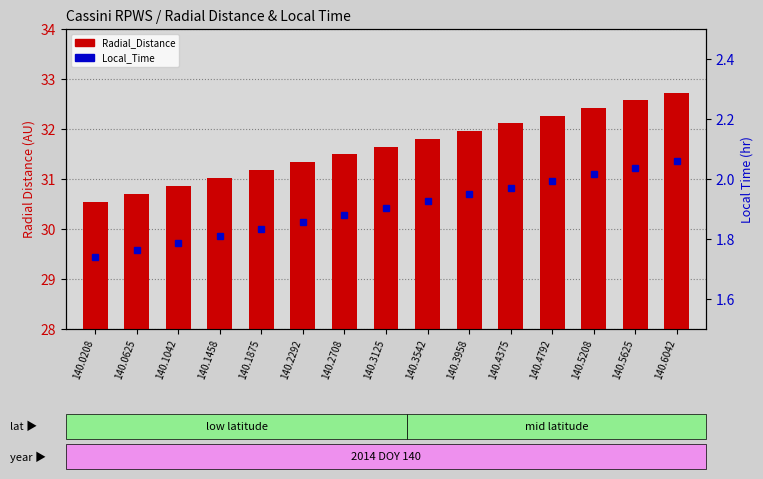

At how many categories does at least one series exceed 14?

15